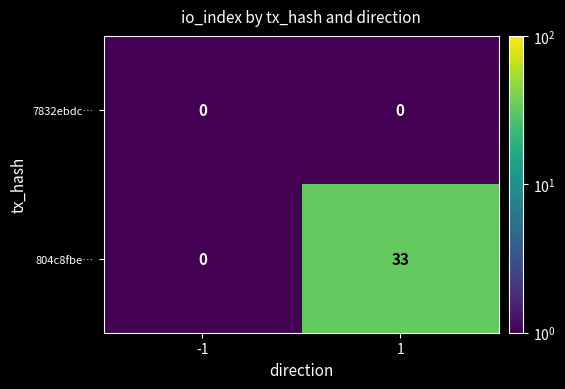

What is the spread (max minus min) of values at 1?

33